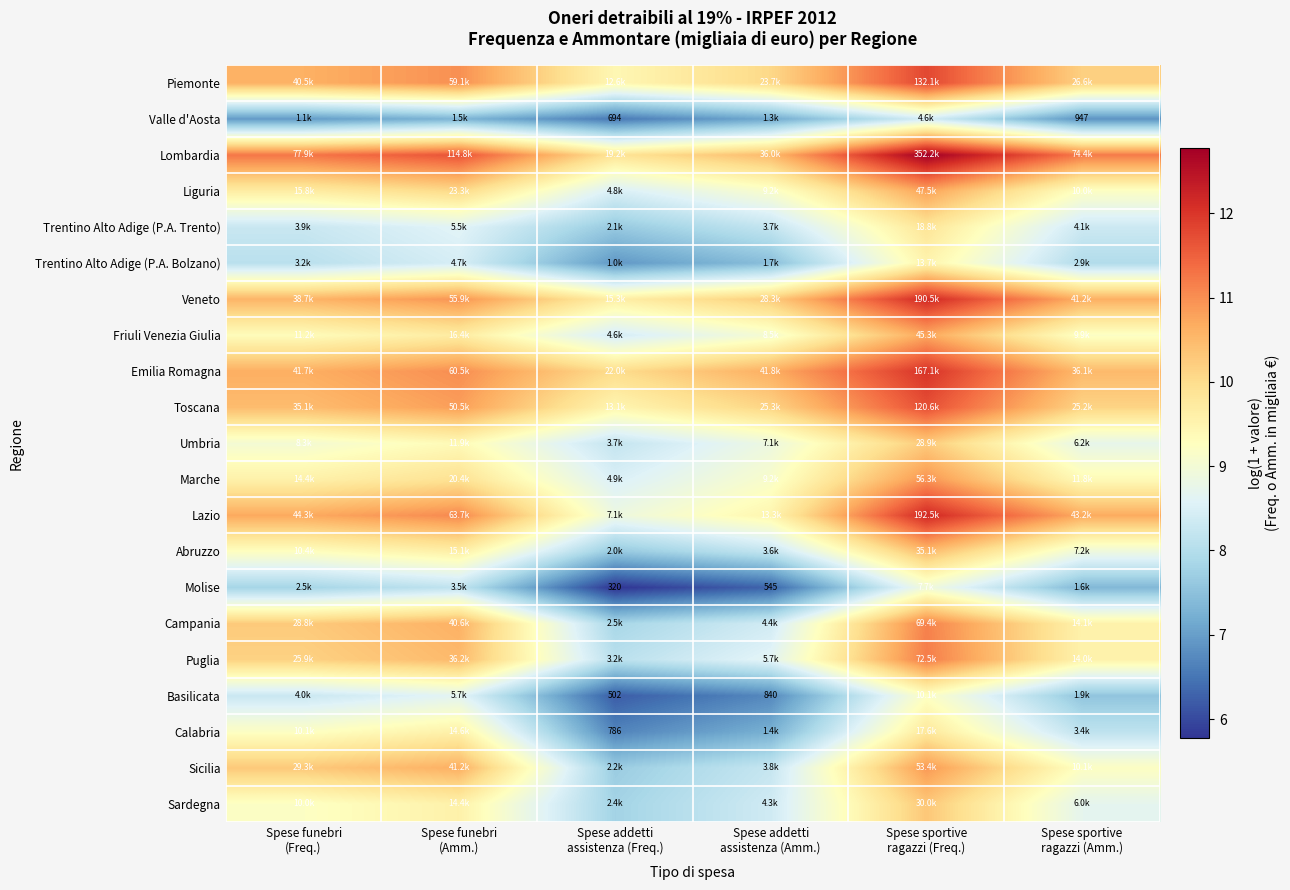

The value of Trentino Alto Adige (P.A. Trento) at Spese funebri (Freq.) is 3.8. True or false?

False